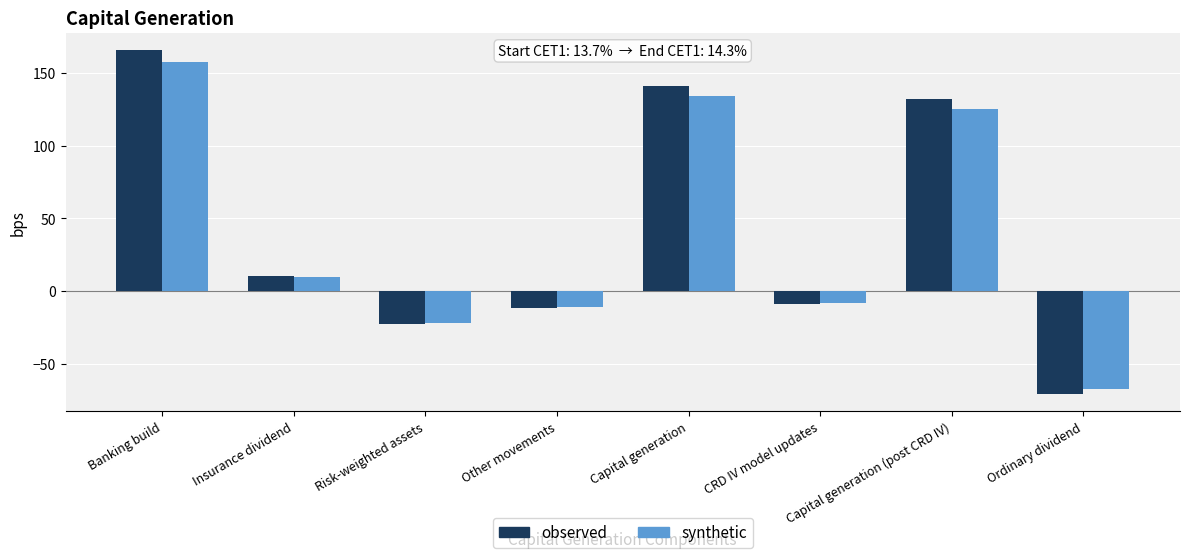

What is the total value across all series at Capital generation (post CRD IV)?

257.4